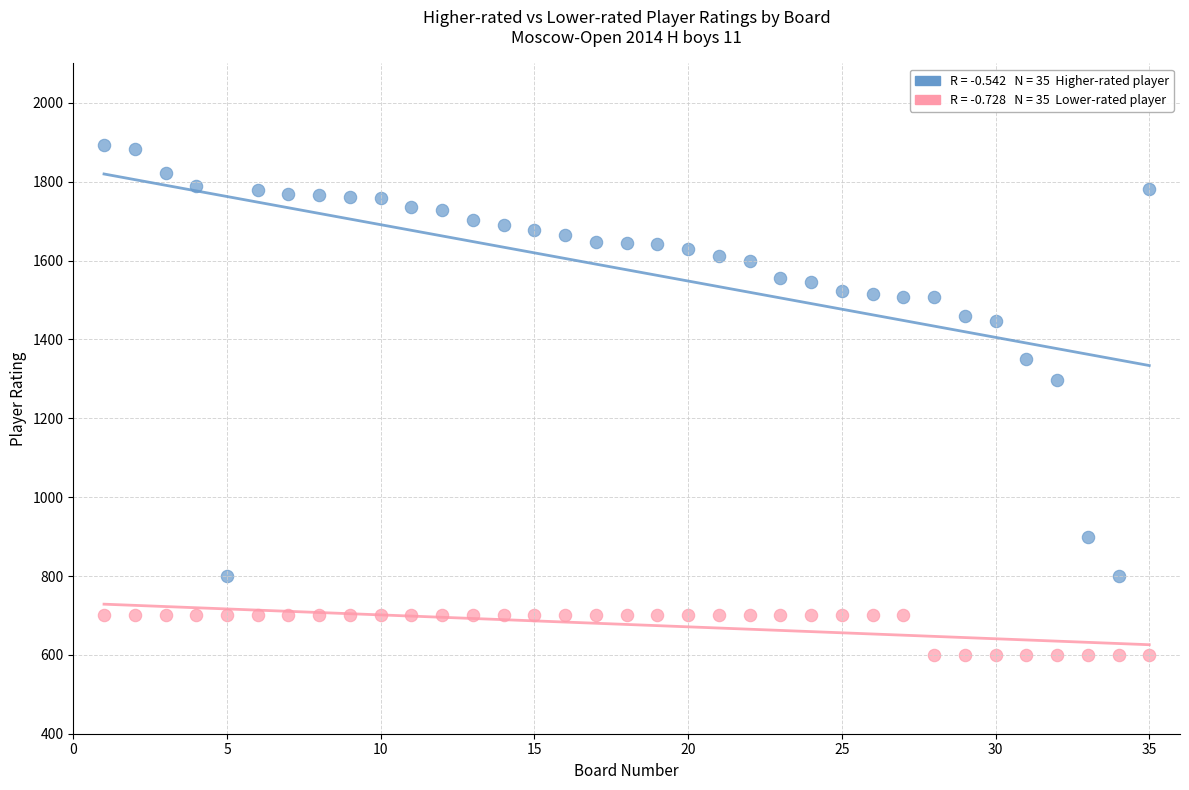

Across all data points, what is the range of X values (max minus min)?

34